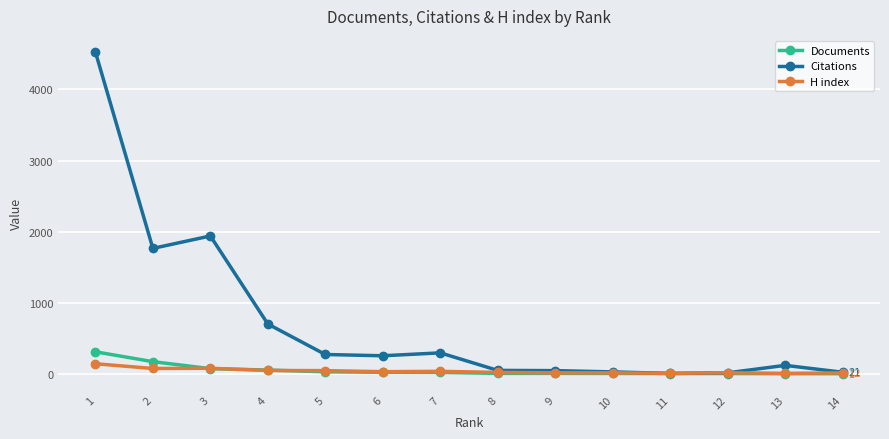

What is the greatest value displayed?

4528